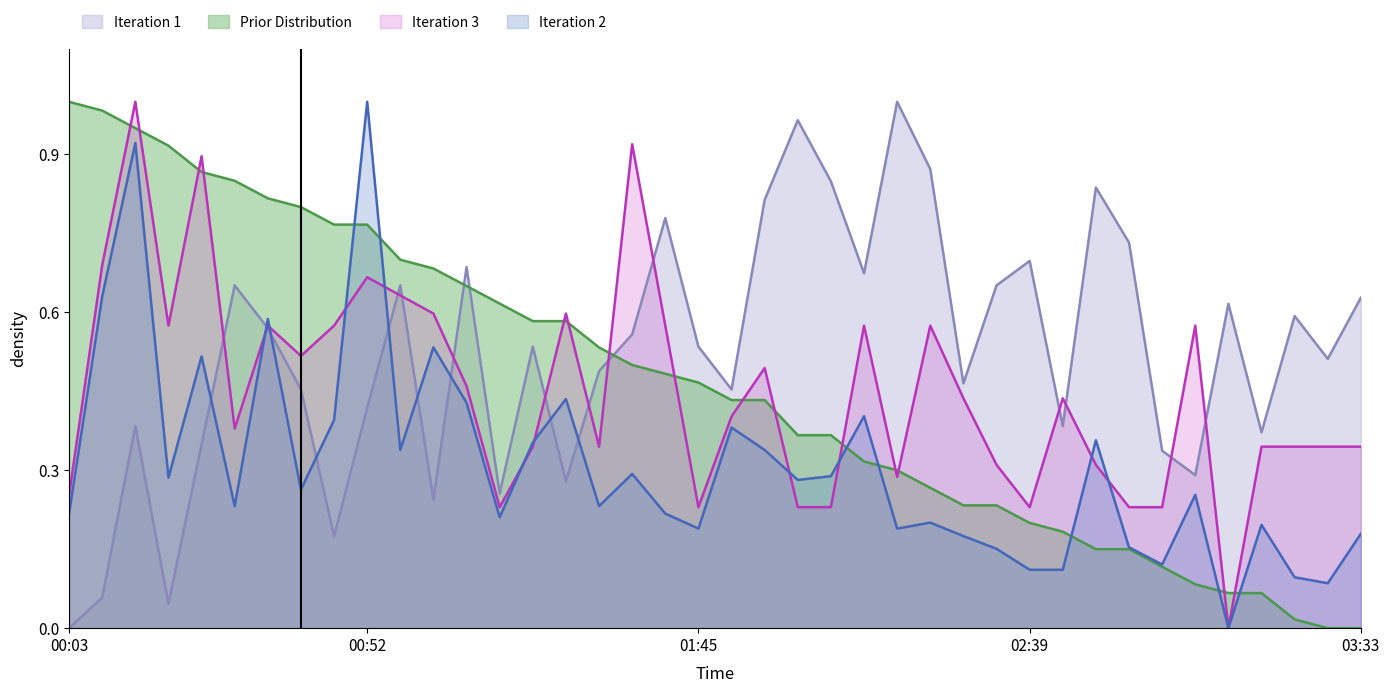

What position from the left is 01:19?

15